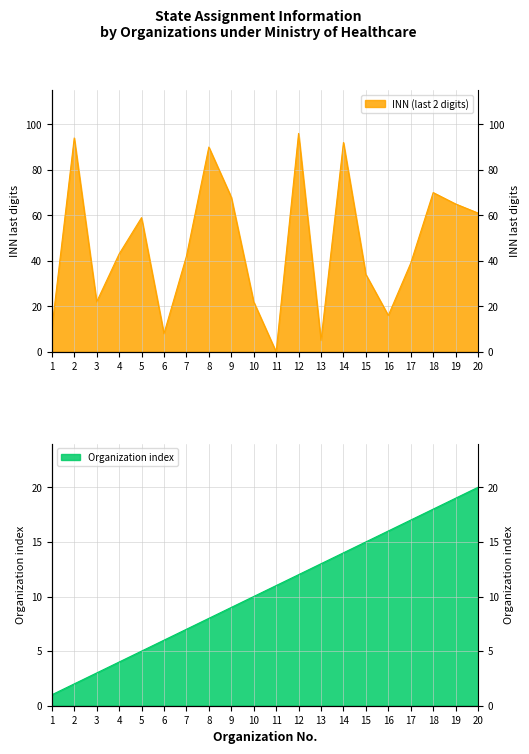

The value of INN (last 2 digits) at 17 is 39. True or false?

True